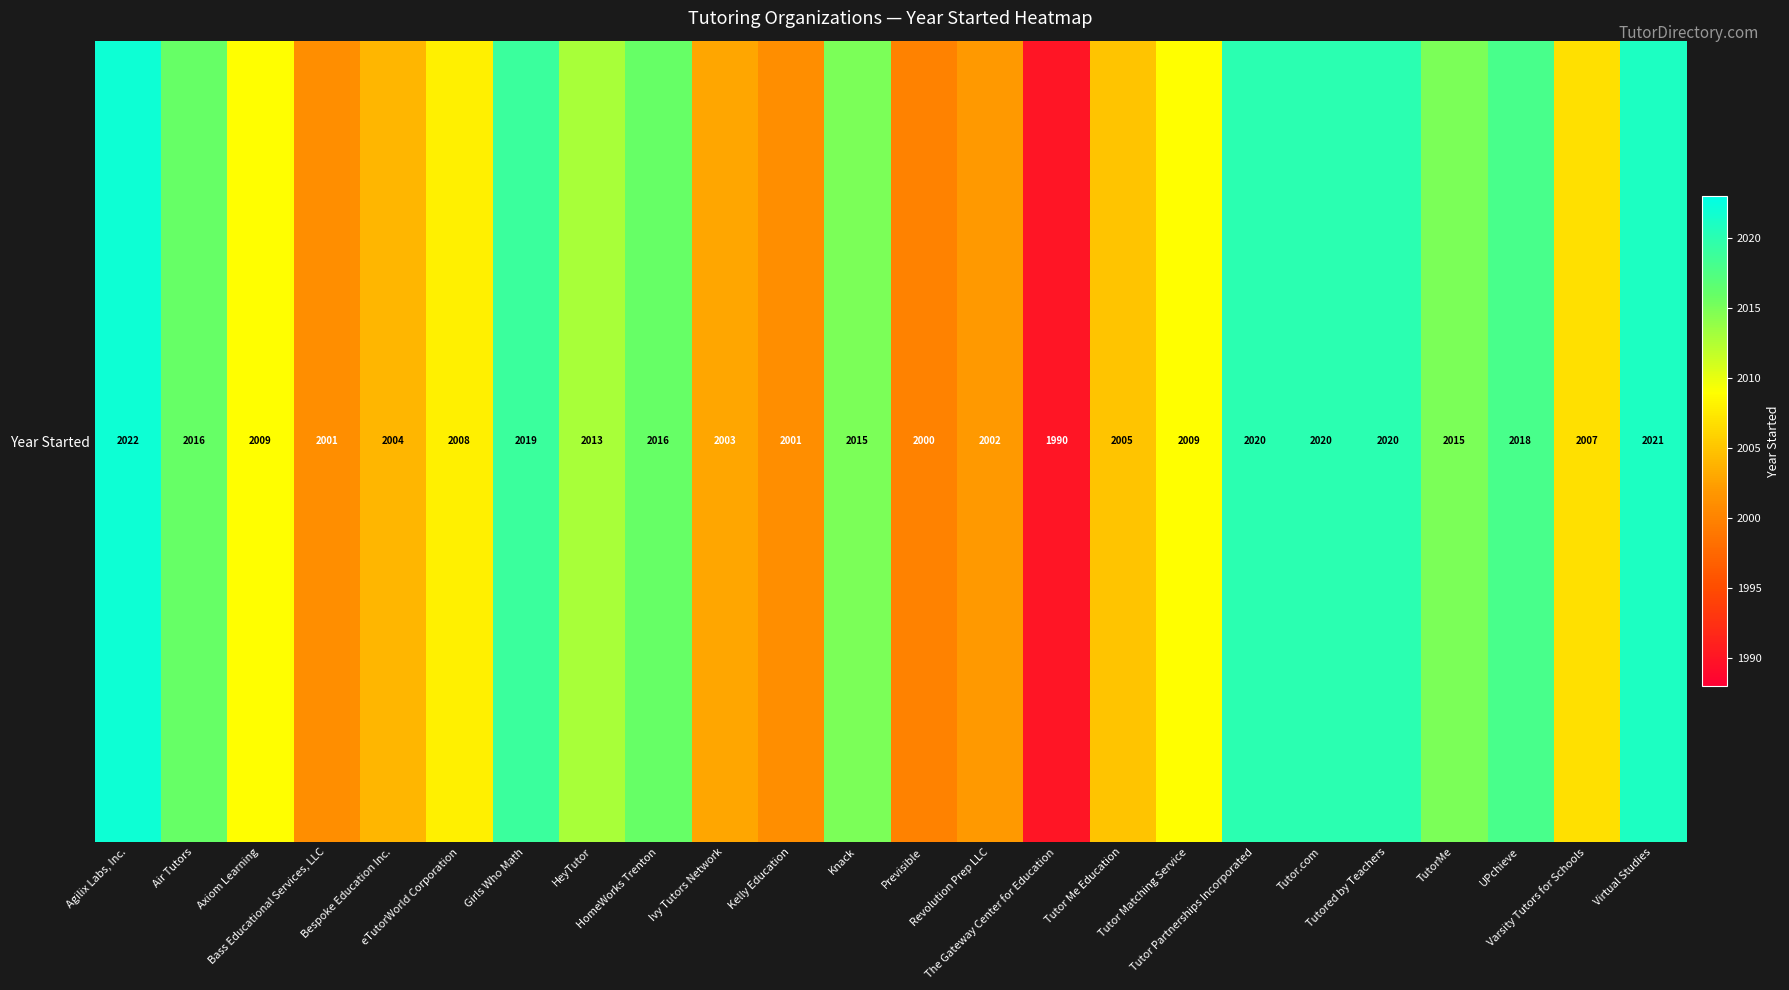

How many values exceed 2013?

11